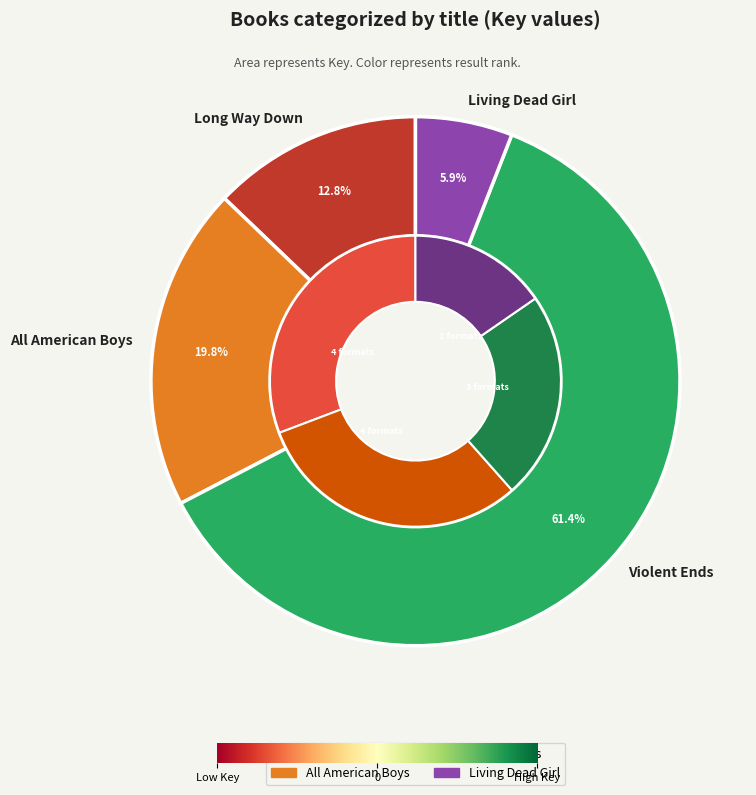

True or false: Violent Ends accounts for 61% of the total.

True